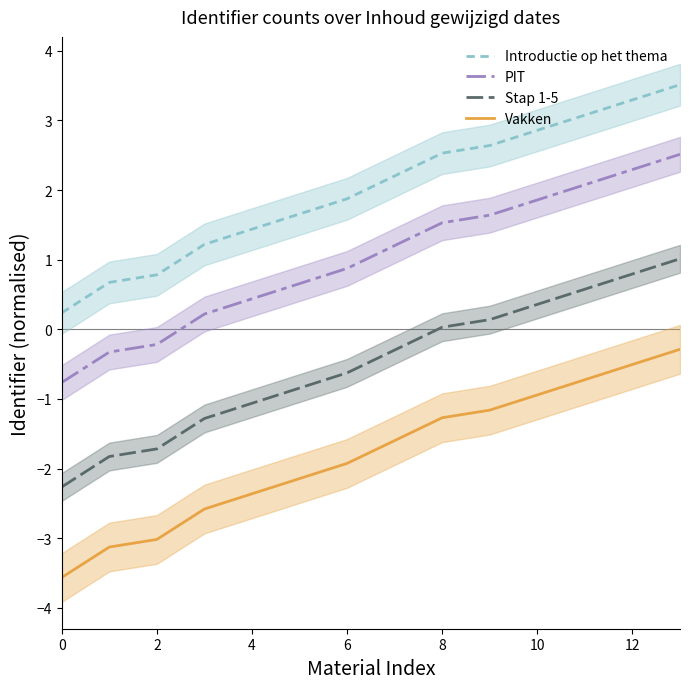

Read the Vakken value at 11.

-0.7